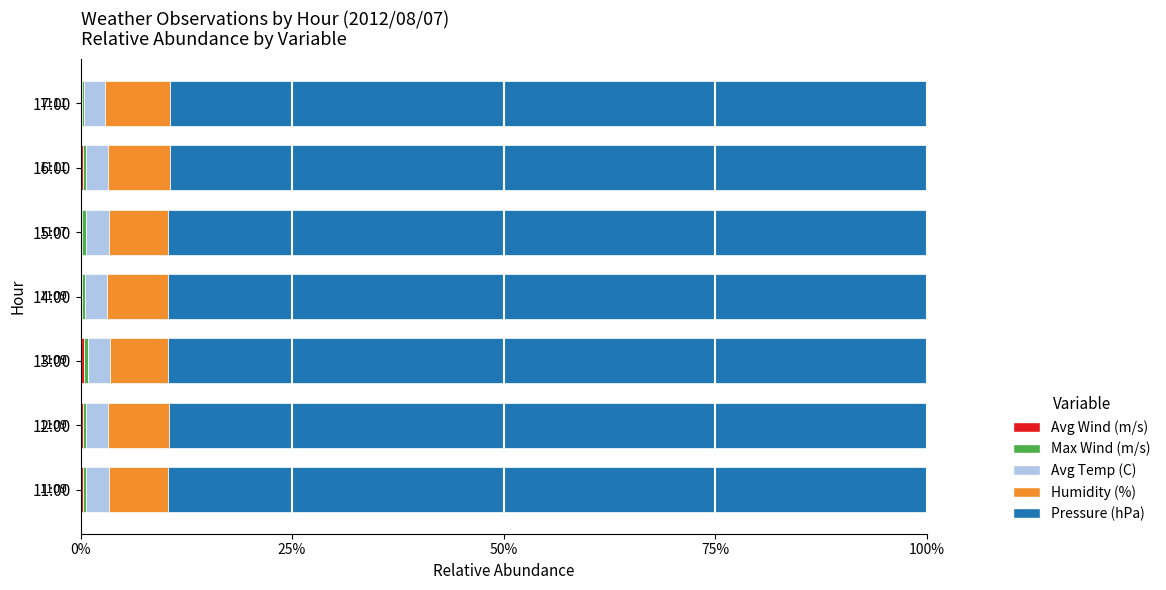

What is the difference between the maximum and minimum values in the Pressure (hPa) series?

0.3